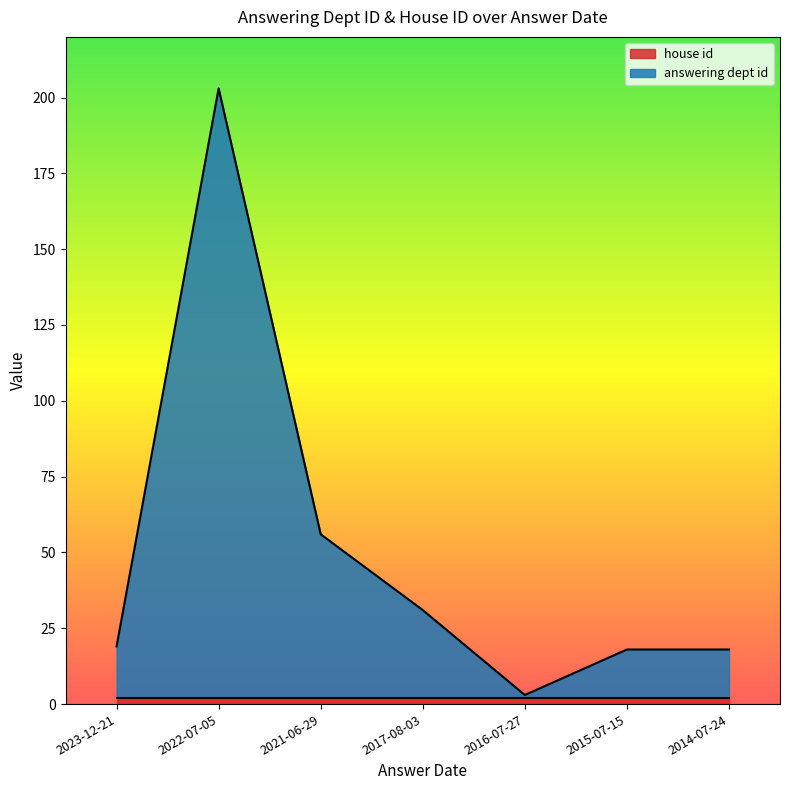

What is the difference between the second highest and minimum values?

53